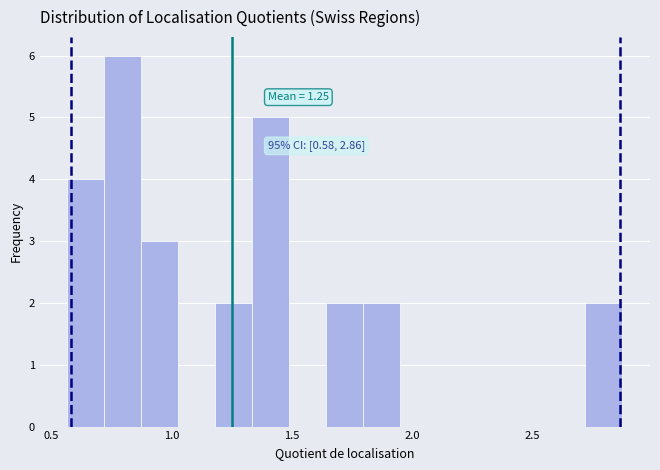

Read against the x-axis, roughly where is the centre of the tallest bar?

0.80